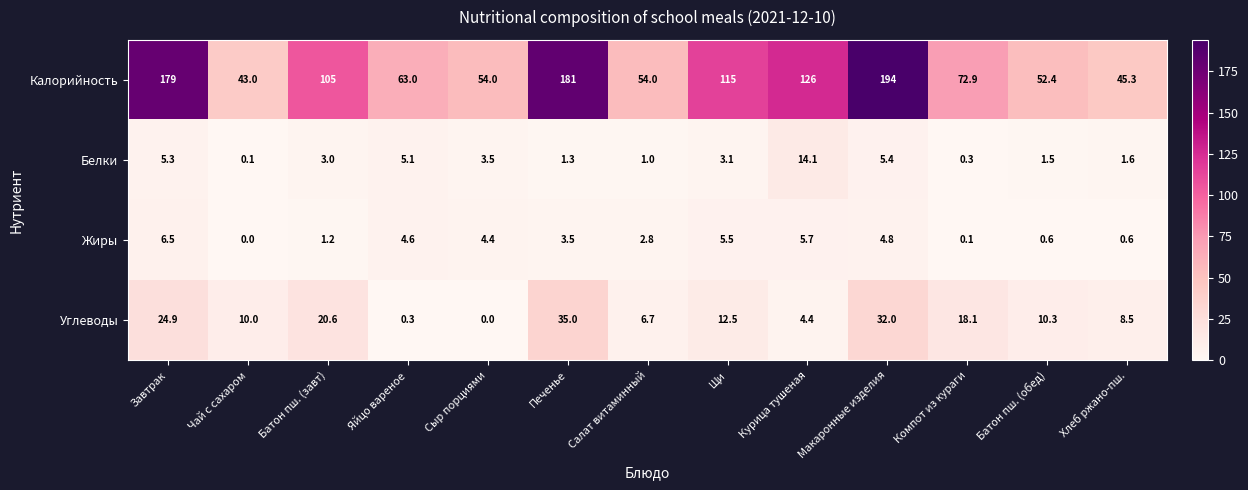

At which label is Калорийность closest to 118?

Щи